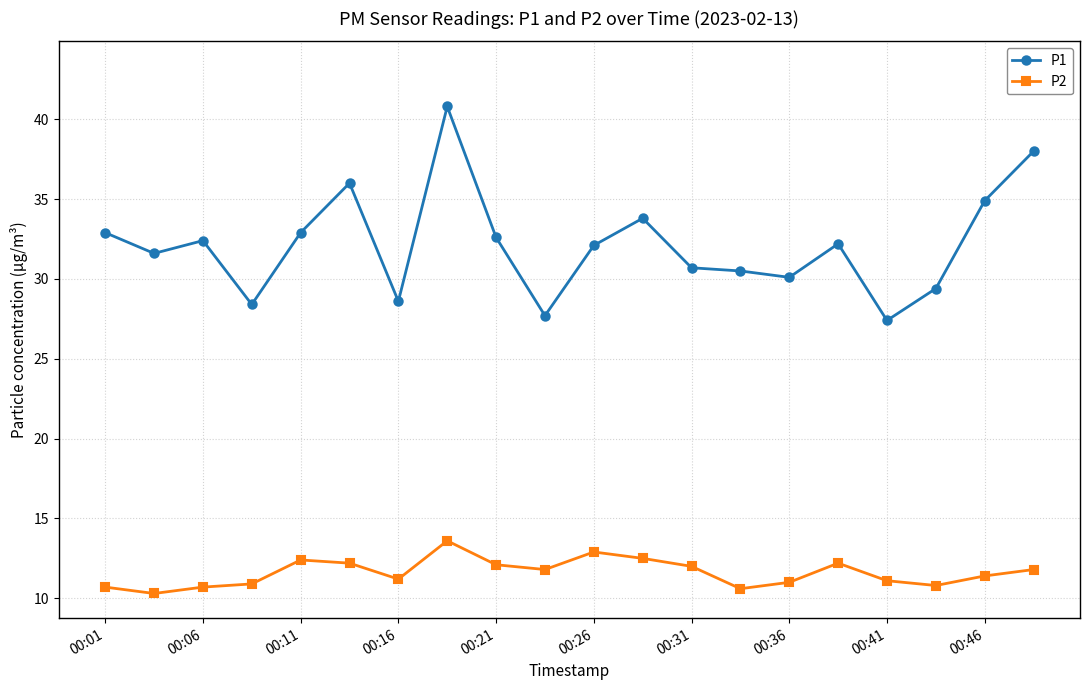

What is the sum of all P1 values?

643.0